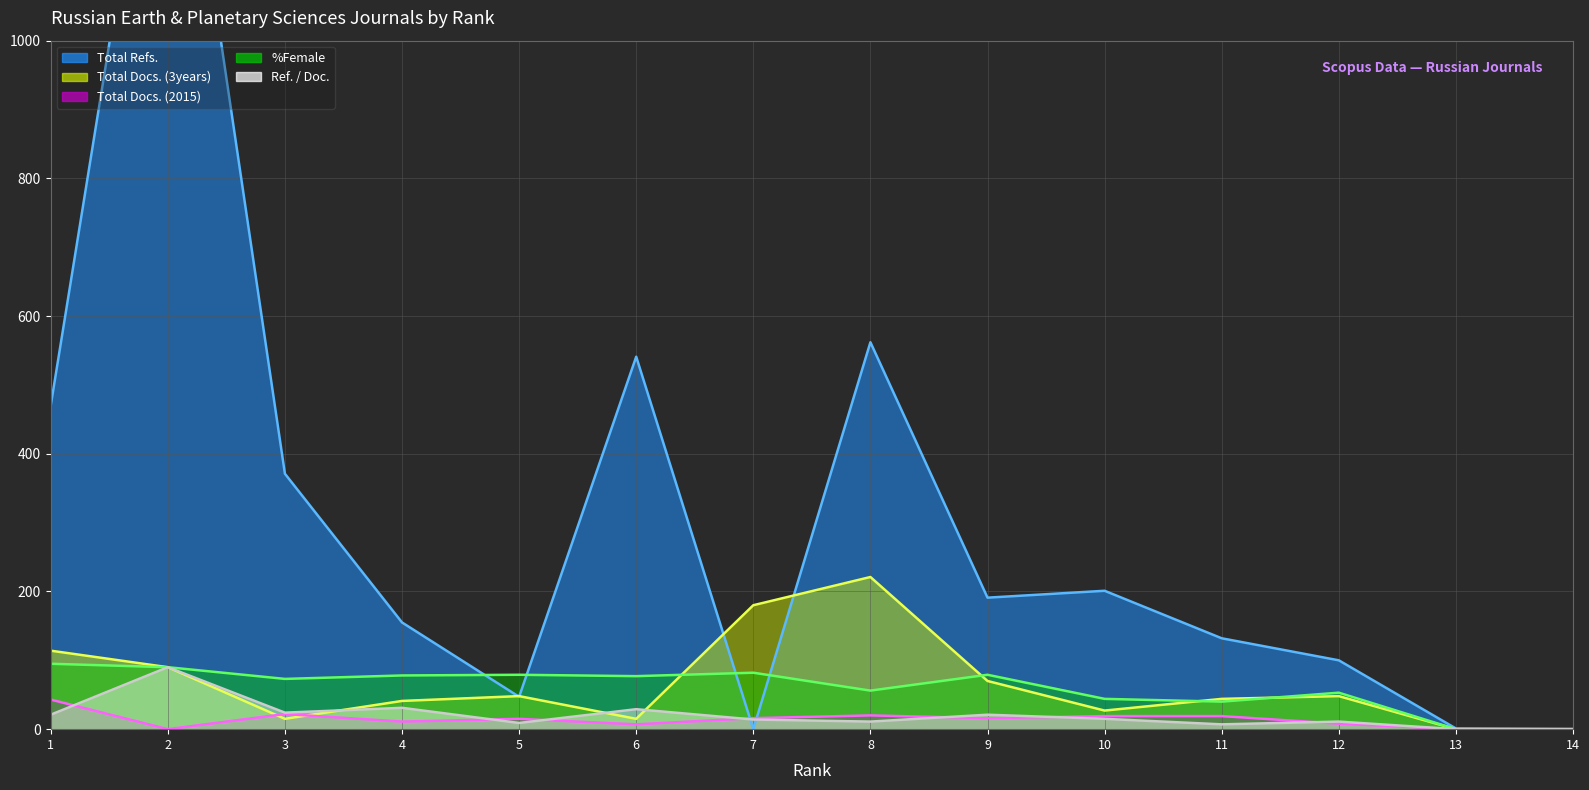

What is the sum of the Ref. / Doc. values at 12 and 4?

42